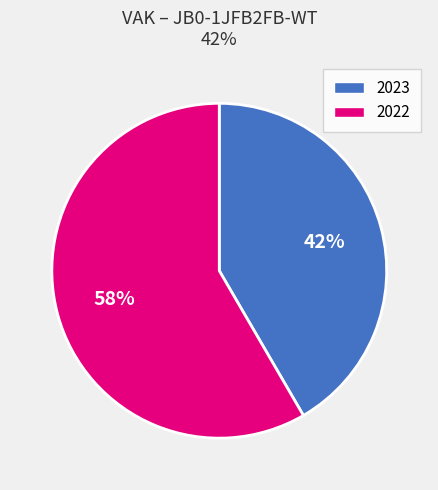

Is there a majority slice in this chart?

Yes